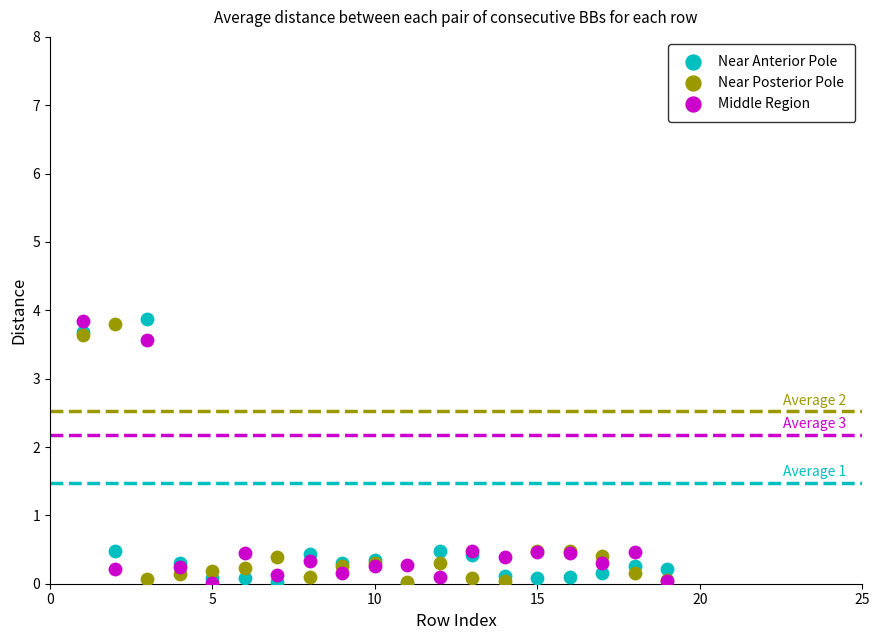

What are all the series names shown in the legend?

Near Anterior Pole, Near Posterior Pole, Middle Region